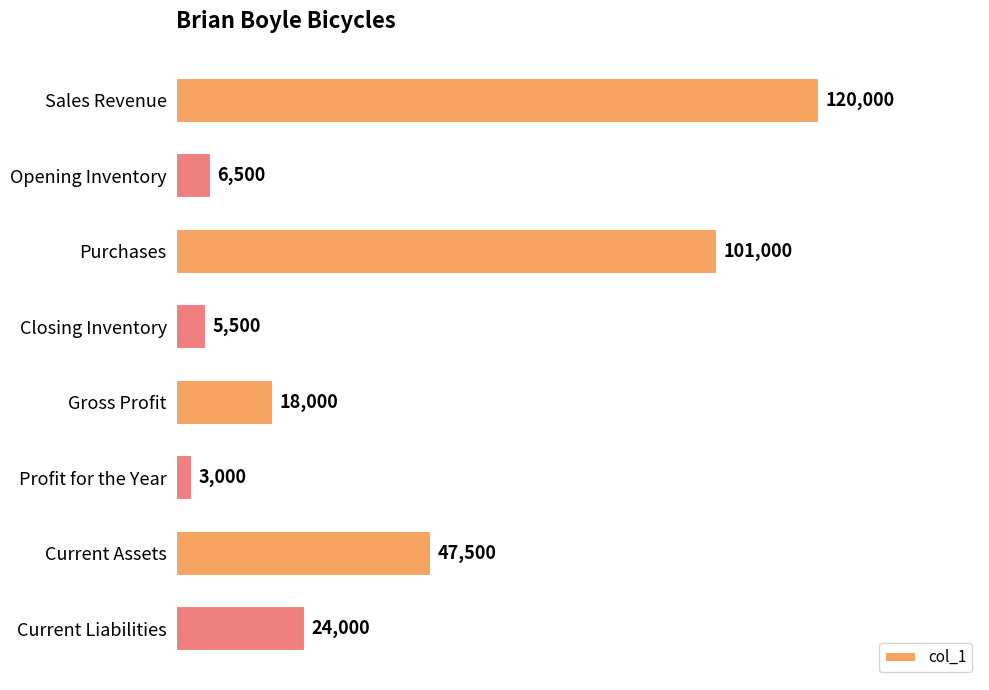

What is the difference between the maximum and minimum values?

117000